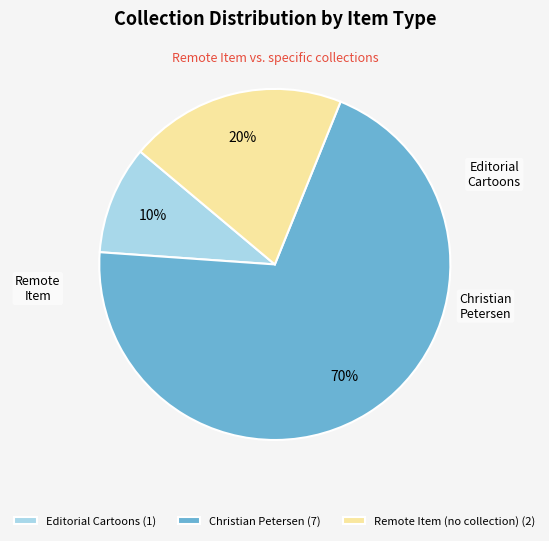

Does any single category account for the majority?

Yes